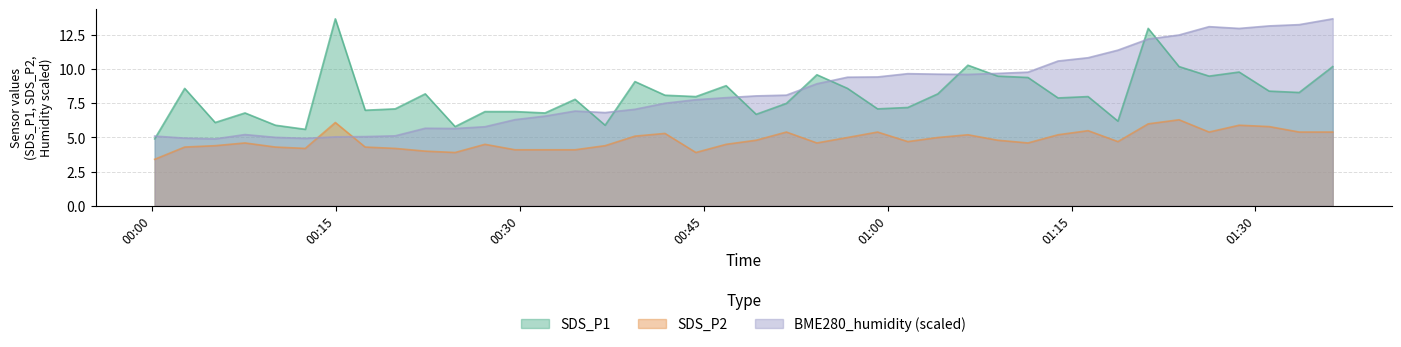

Between 2021/08/31 00:07:36 and 2021/08/31 00:19:51, which series saw the biggest shift?

SDS_P2